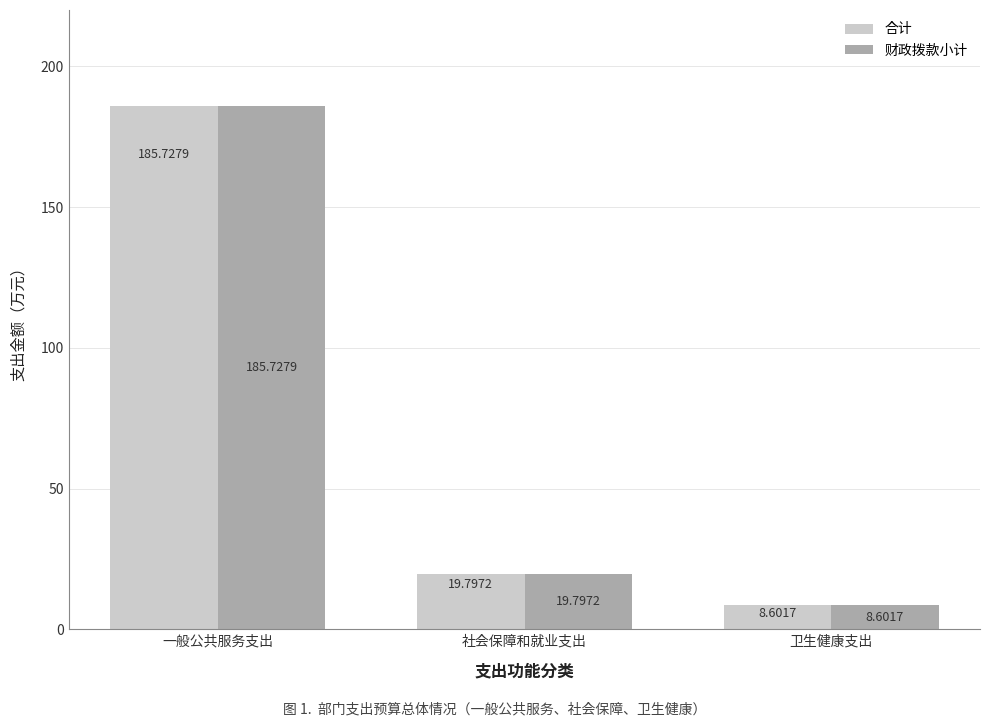

True or false: 财政拨款小计 has a value of 254.3 at 一般公共服务支出.

False